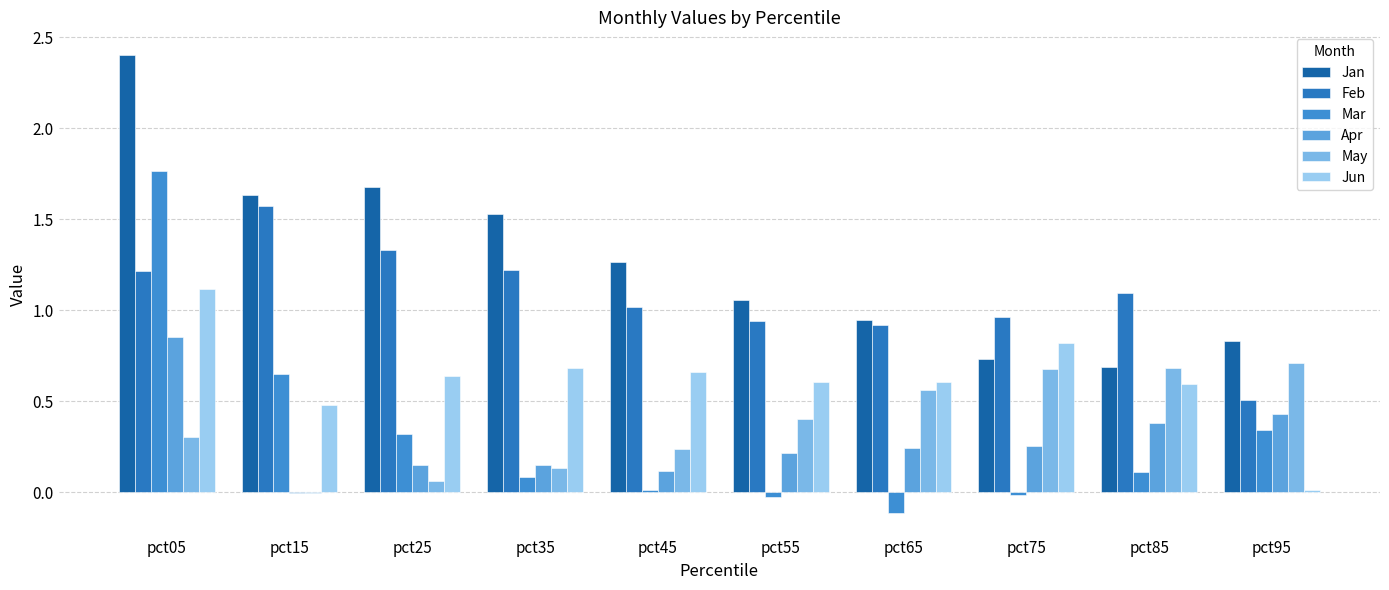

What is the total value across all series at pct05?

7.7